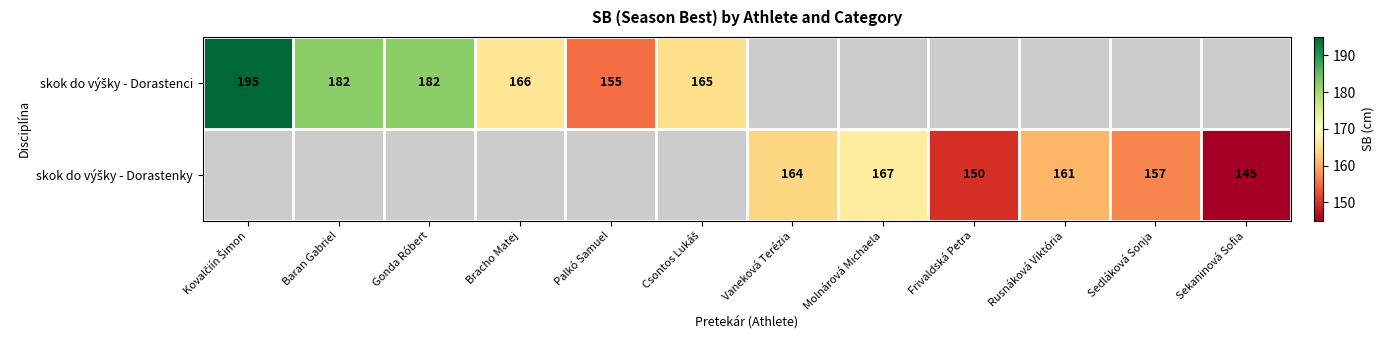

How many categories are shown in the chart?

12